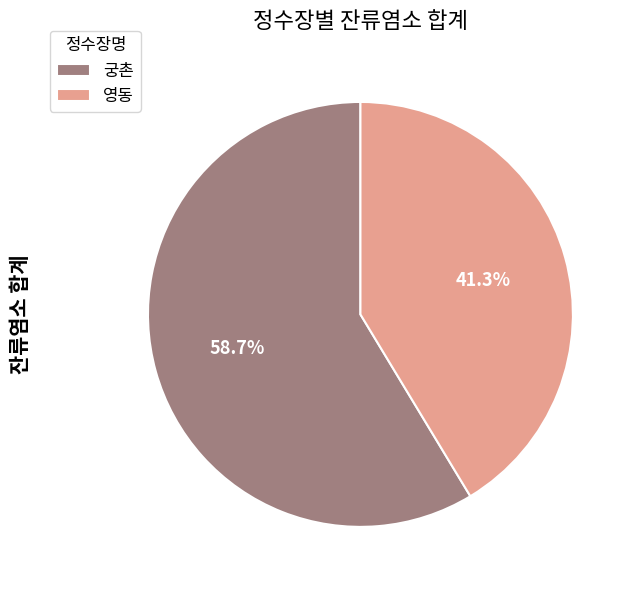

Which has a higher value, 궁촌 or 영동?

궁촌